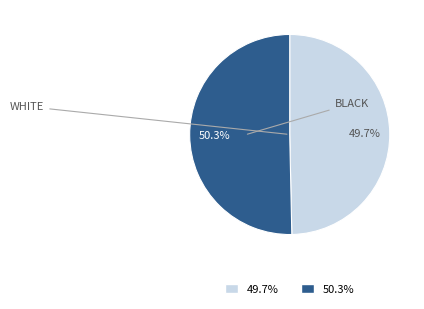

Is there any slice that represents more than half of the pie?

Yes